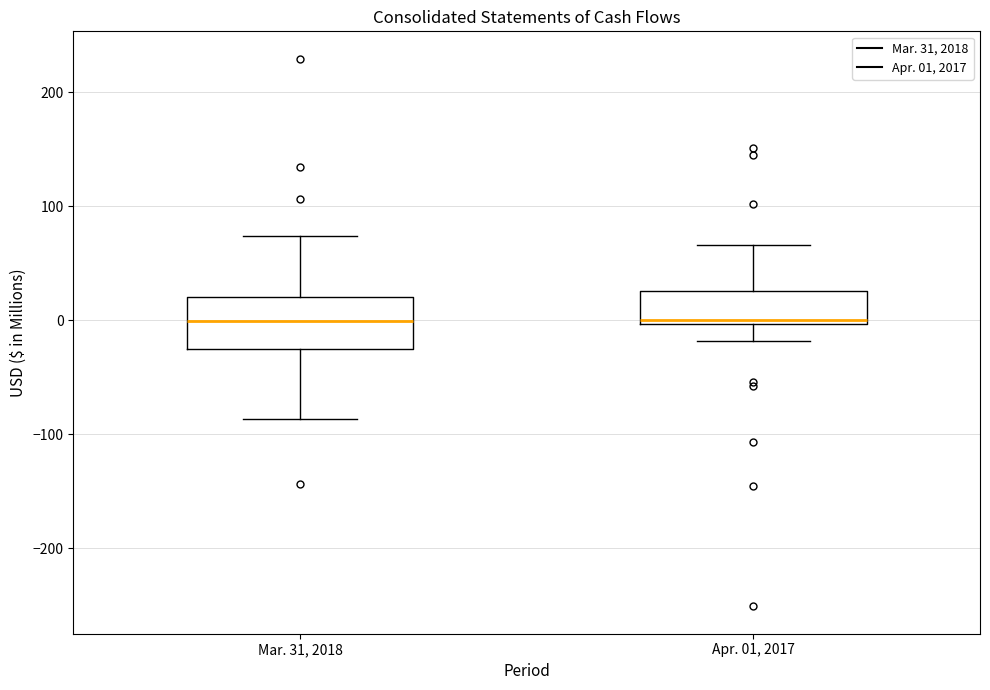

Reading left to right, transcribe this box plot: for each box, give where its median line is, the range the box spans, and where its two whiskers end, as read against the y-axis. The values are not printed on the chart, so give them approximately, as read against the axis.

Mar. 31, 2018: median 0, box -20 to 20, whiskers -90 to 70
Apr. 01, 2017: median 0 (just above the box's lower edge), box 0 to 30, whiskers -20 to 70